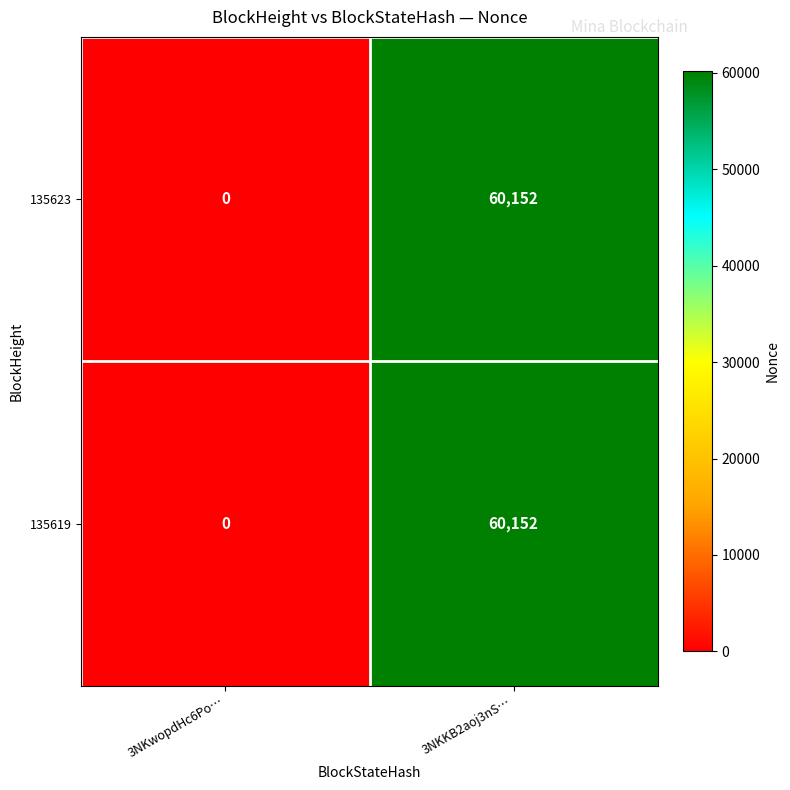

At which label does 135623 reach its minimum?

3NKwopdHc6Po…